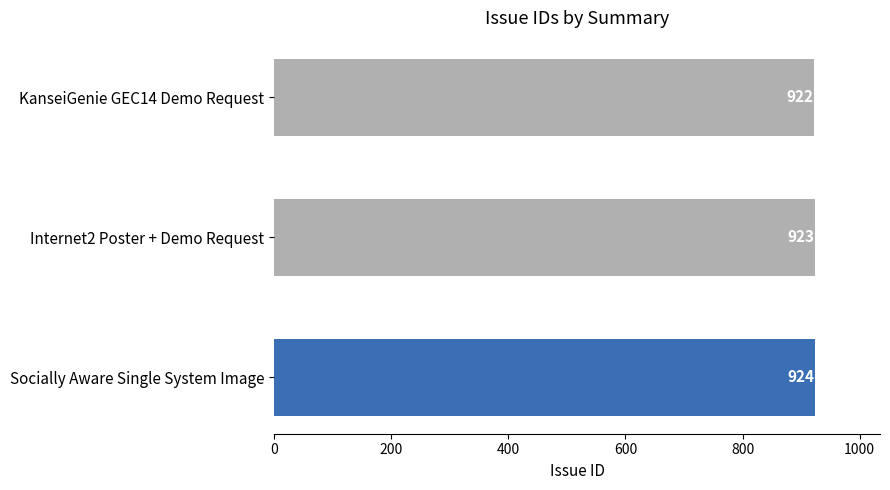

How many bars are there in total?

3